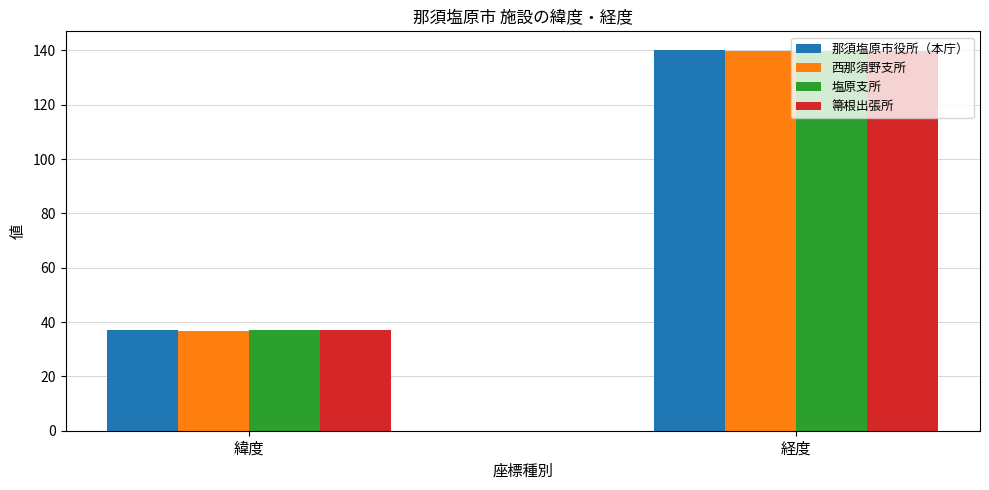

At which label is 西那須野支所 closest to 88?

緯度